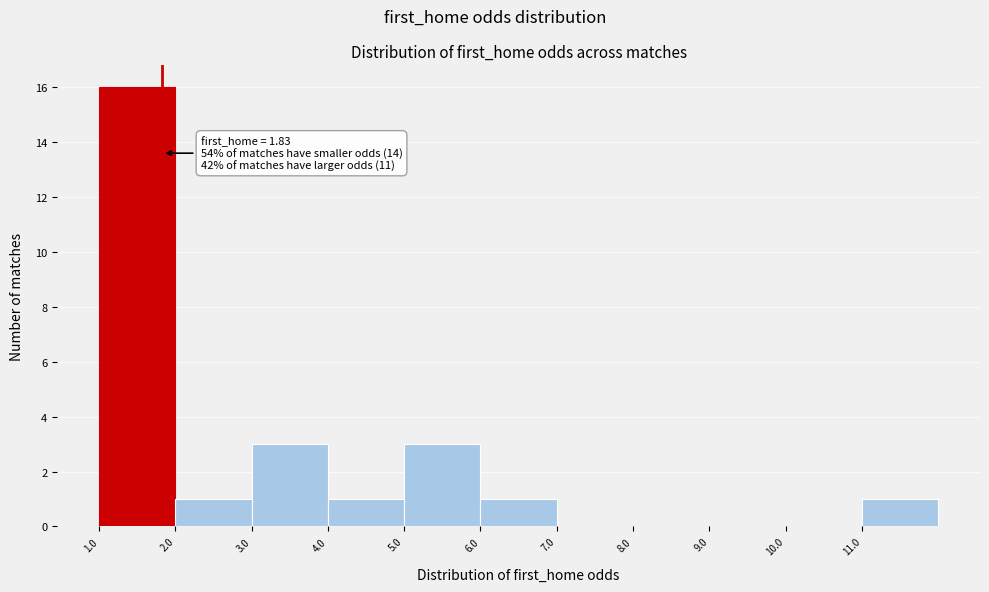

Which range on the x-axis has the tallest bar?

1 to 2